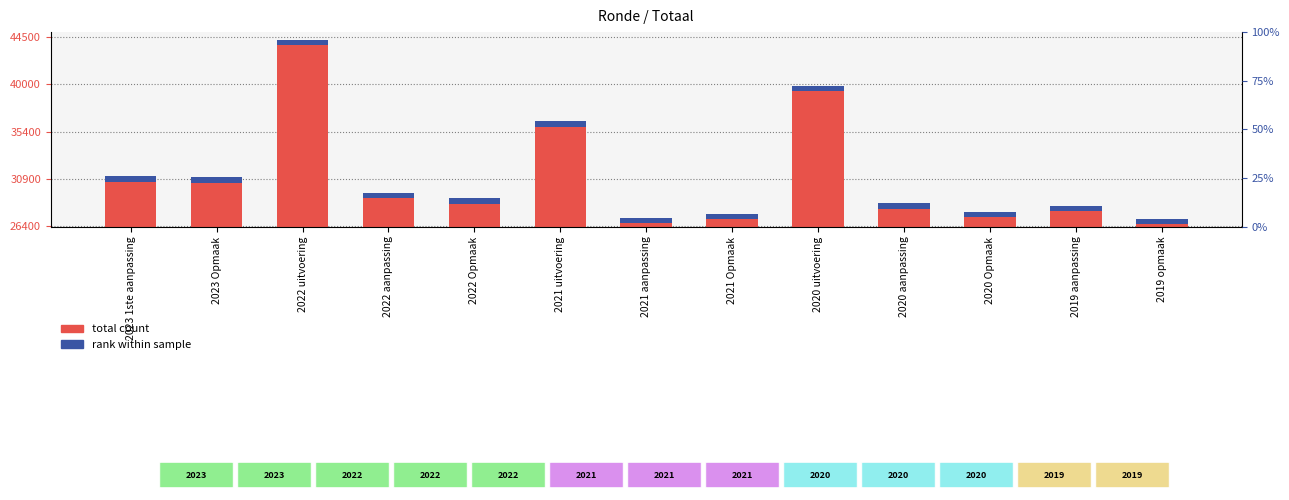

Is it true that rank within sample equals 207.4 at 2022 aanpassing?

False